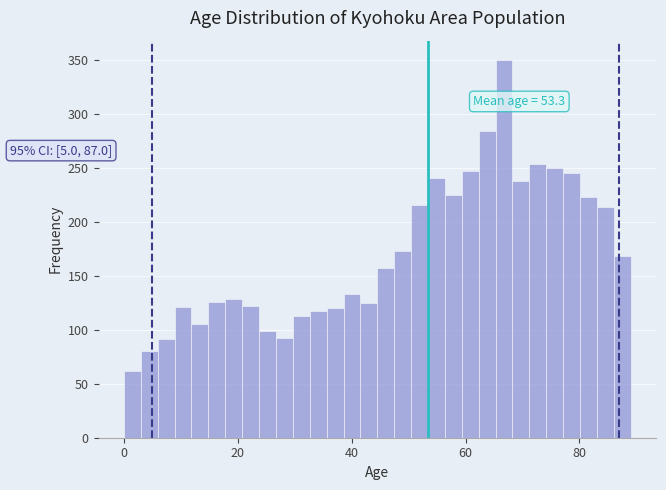

Read against the x-axis, roughly where is the centre of the tallest bar?

66